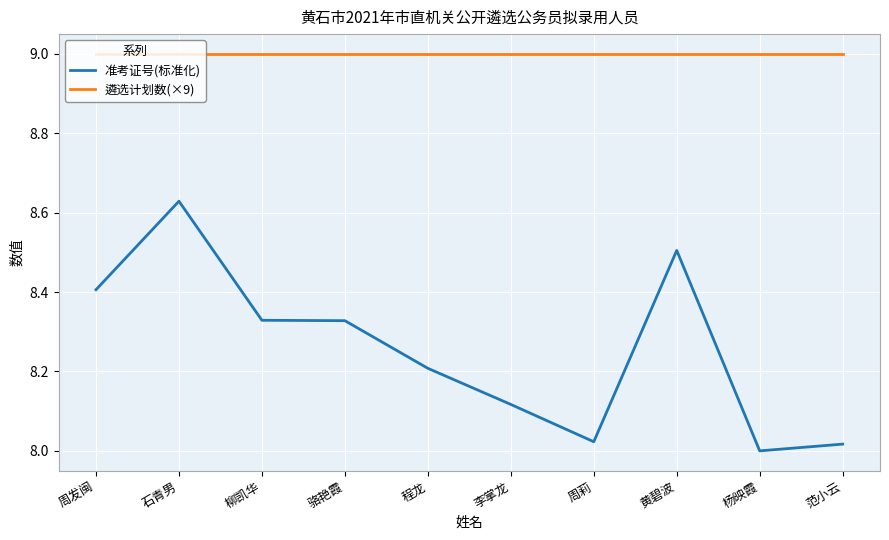

True or false: 准考证号(标准化) and 遴选计划数(×9) cross at least once.

False